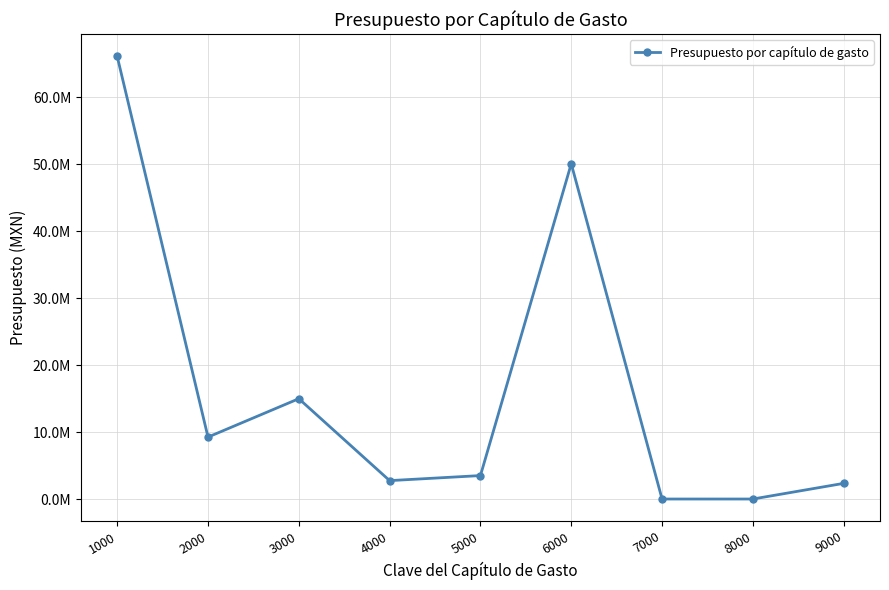

Which has a higher value, 3000 or 5000?

3000